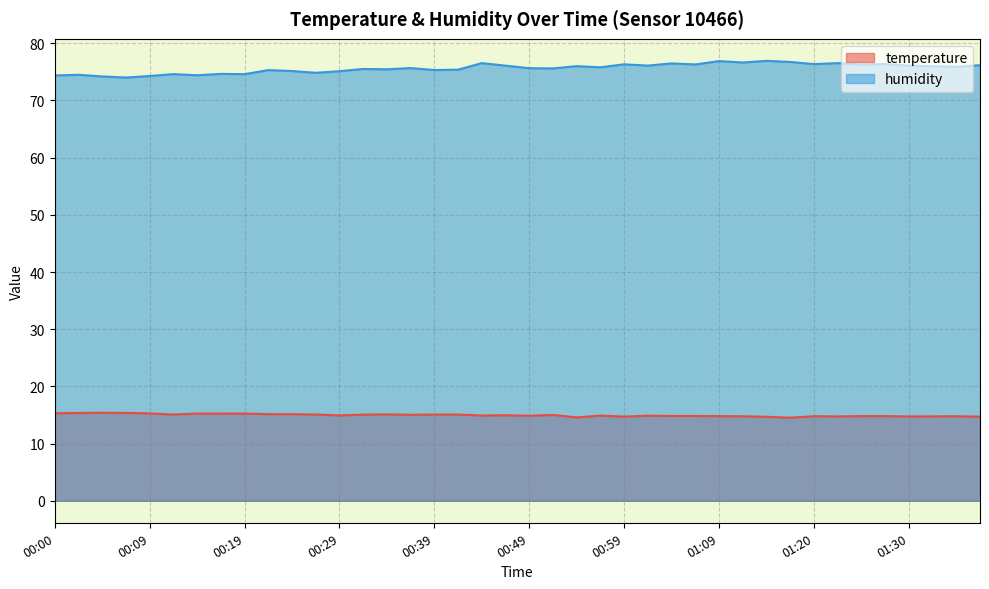

True or false: temperature has a value of 15.2 at 00:17.

True